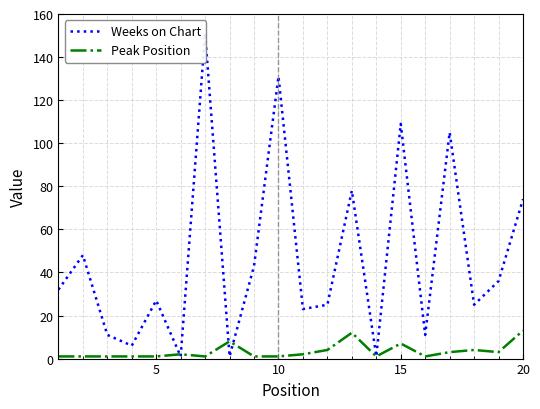

Which series ends up on top after the final intersection of Peak Position and Weeks on Chart?

Weeks on Chart